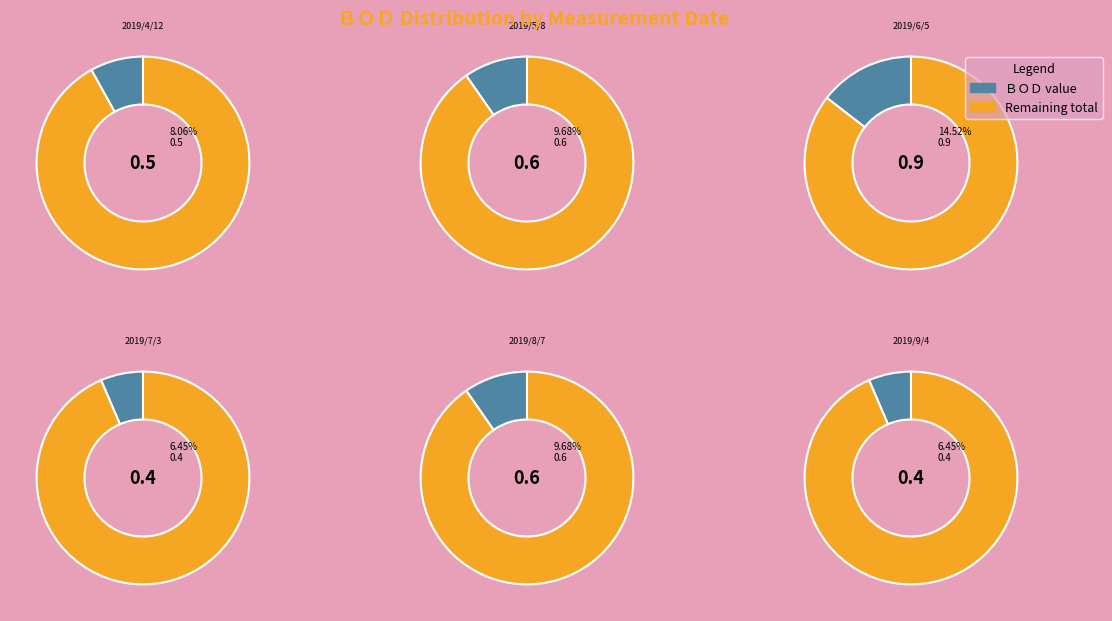

Is 2019/12/4 the majority of the pie?

No